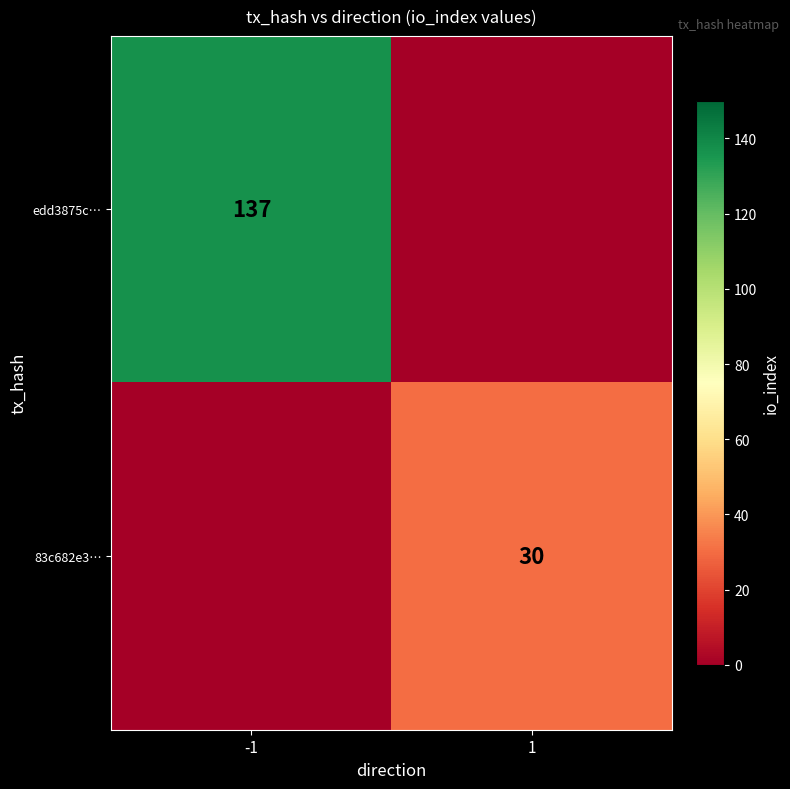

Is the value of edd3875c… at -1 greater than the value of 83c682e3… at 1?

Yes